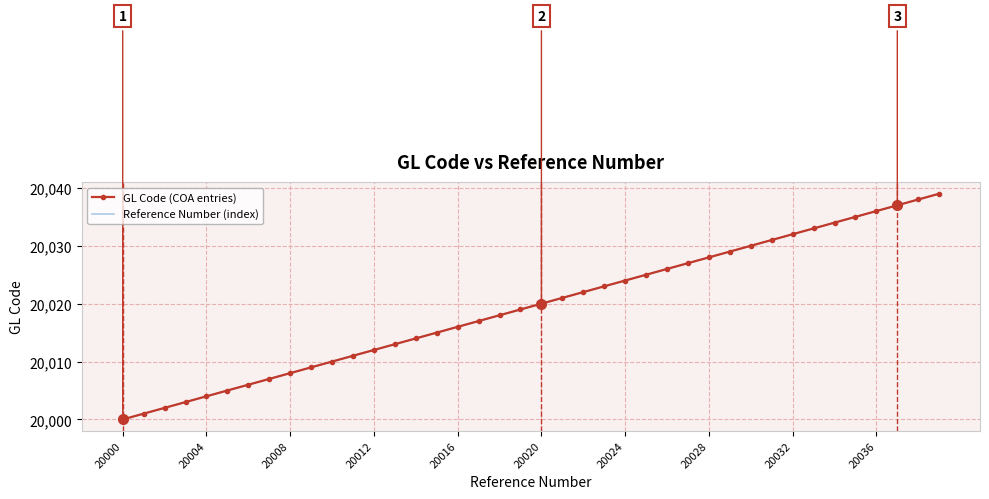

True or false: GL Code (COA entries) has more than 0 points higher than both neighbors.

False